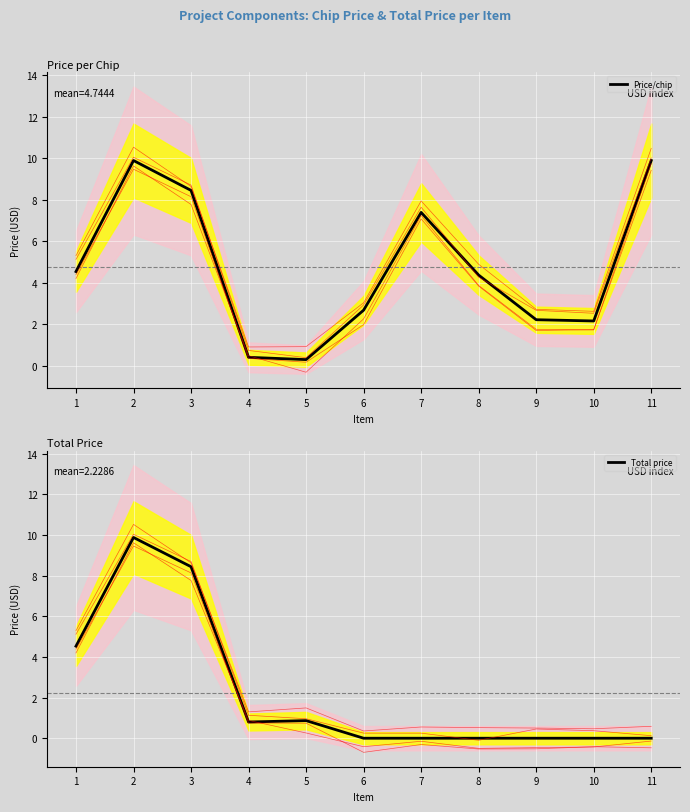

What is the total value across all series at 11?

9.9